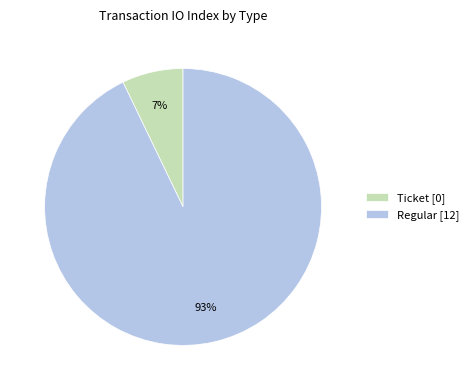

Between Ticket and Regular, which is larger?

Regular